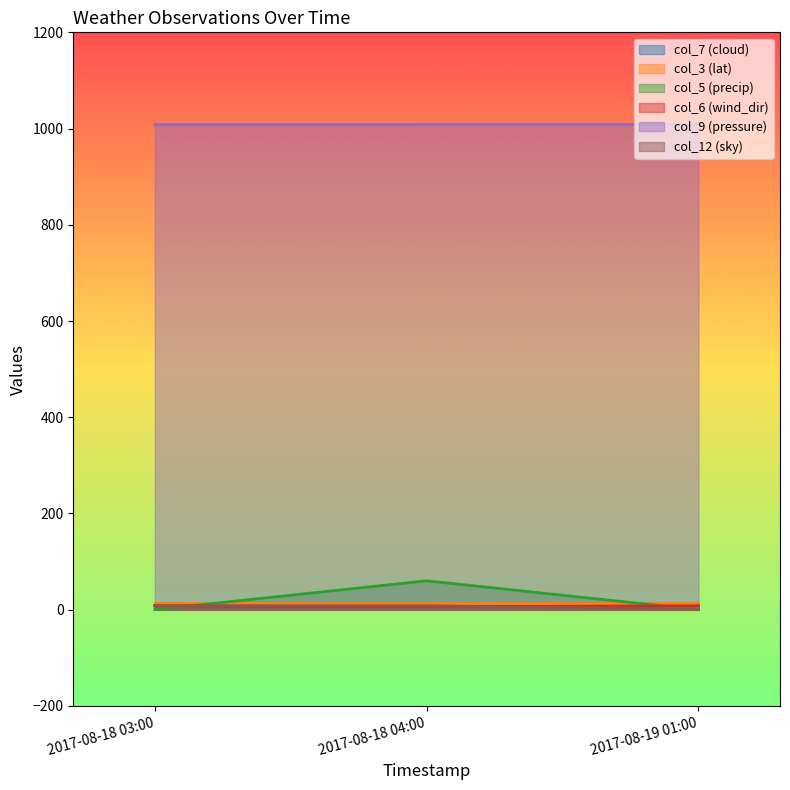

What is the spread (max minus min) of values at 2017-08-18 03:00?

1008.2